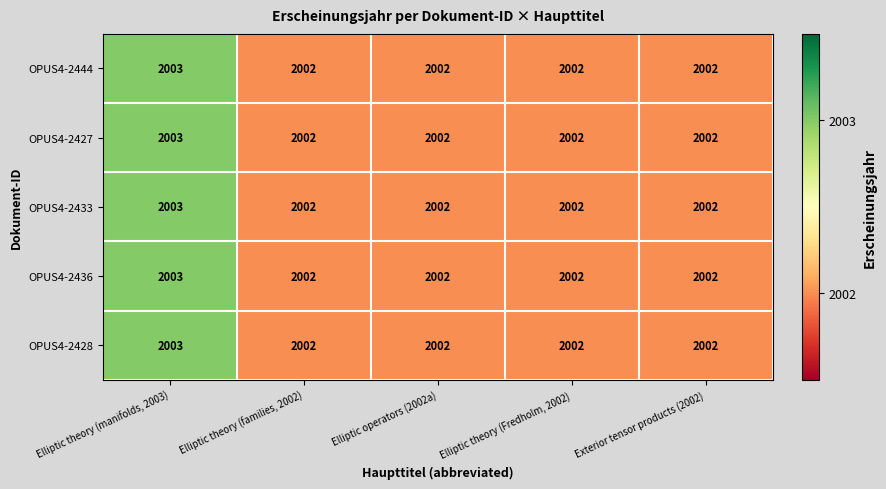

What is the minimum value shown in the chart?

2002